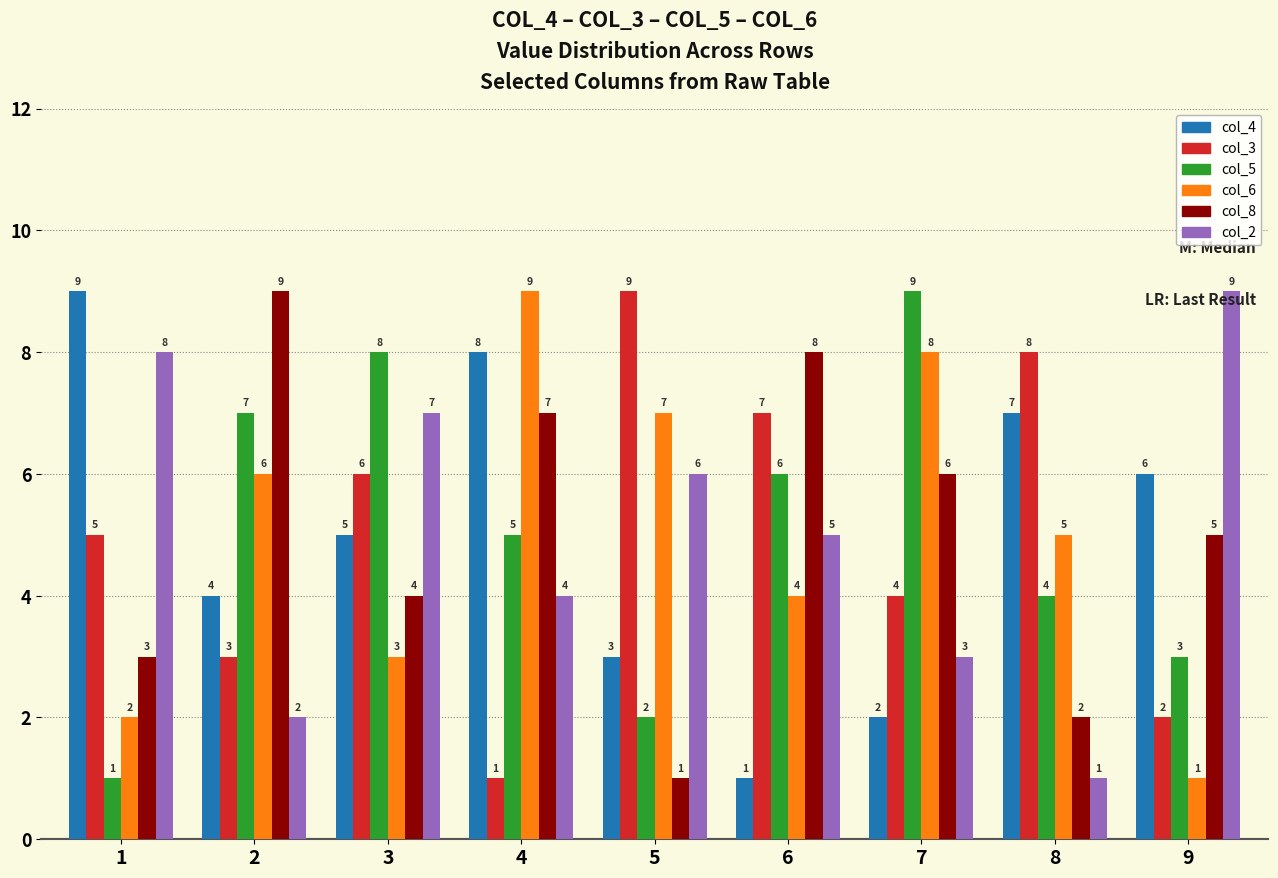

What is the difference between the highest and lowest values at 9?

8